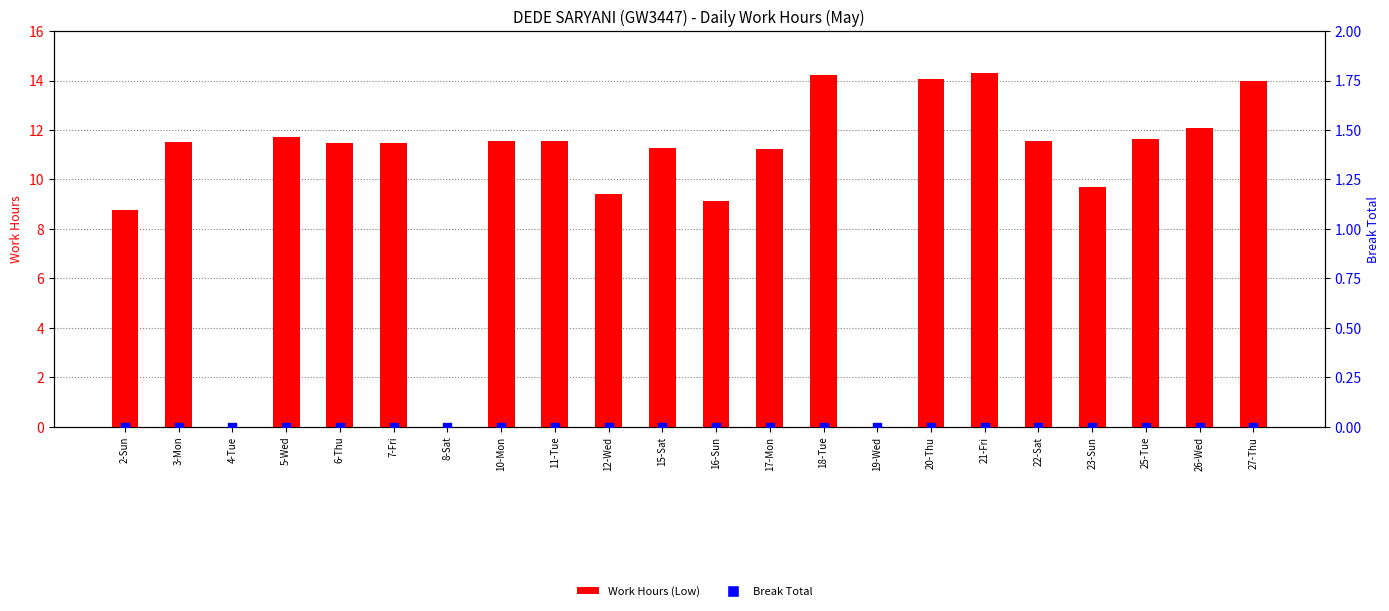

At how many categories does at least one series exceed 3?

19